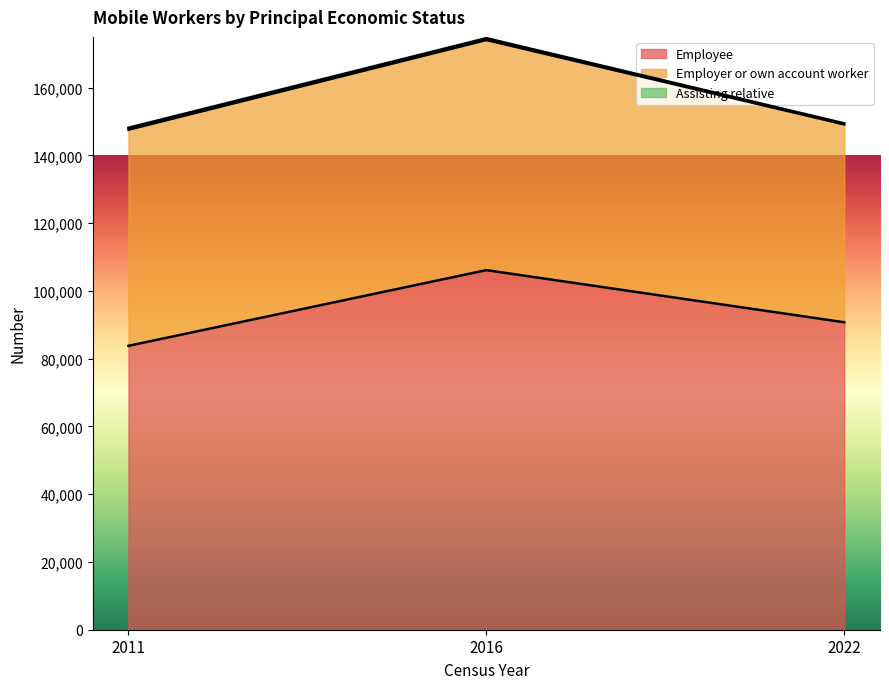

What is the average value of the Assisting relative series?

473